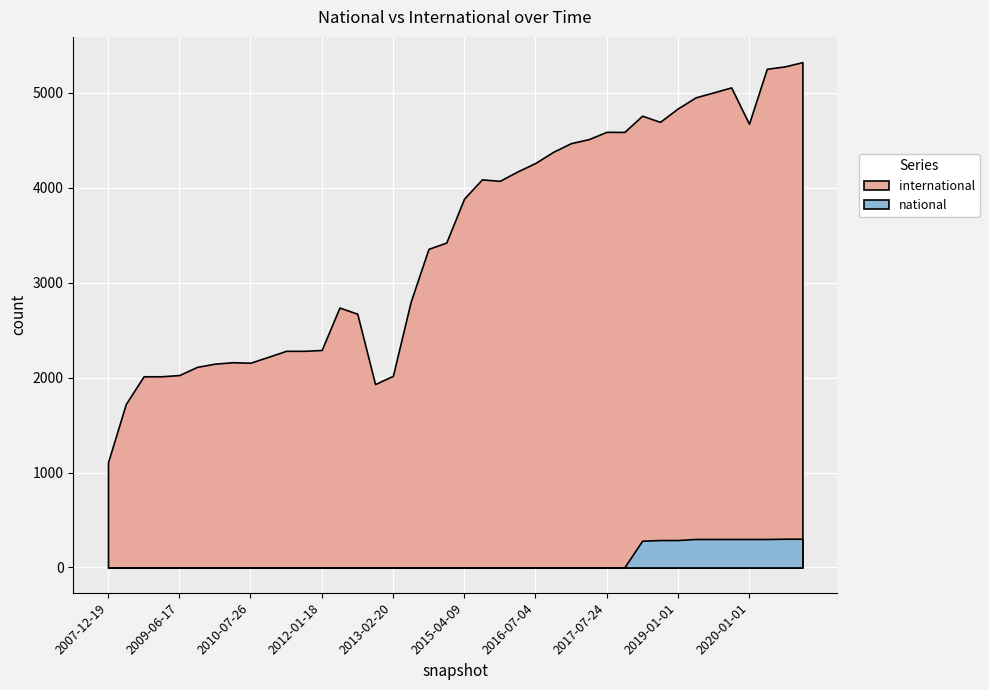

What is the spread (max minus min) of values at 2008-10-10?

2013